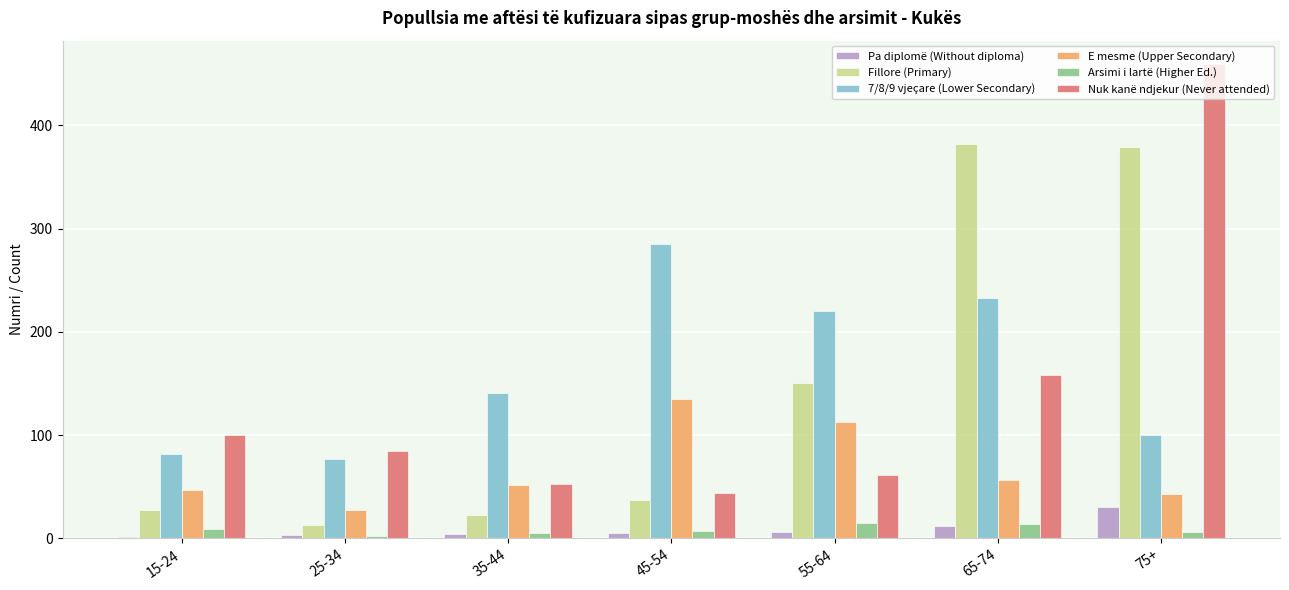

At which category is the sum across all series the highest?

75+